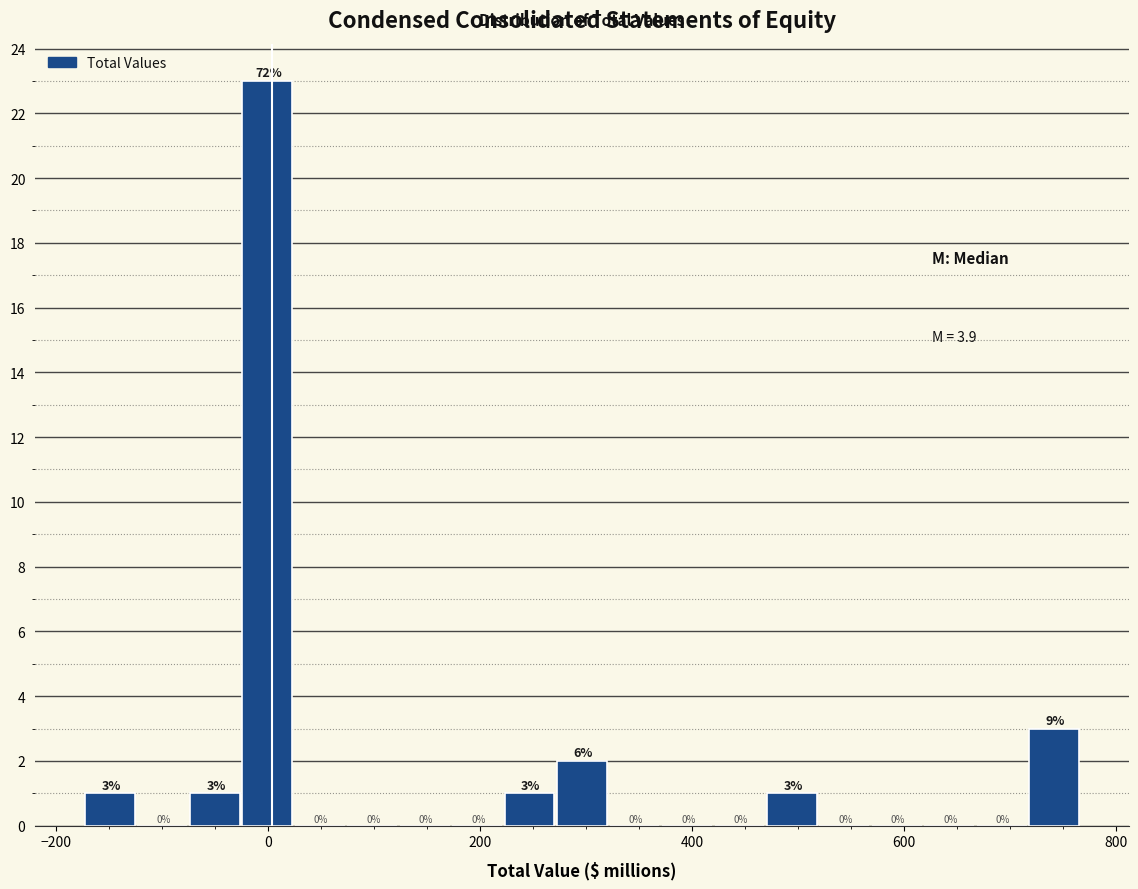

Around what value on the x-axis is the tallest bar? Give the approximate position of its centre, as read against the axis.

0